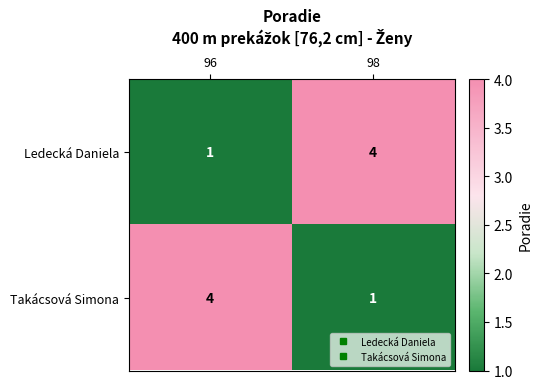

What is the total value across all series at 96?

5